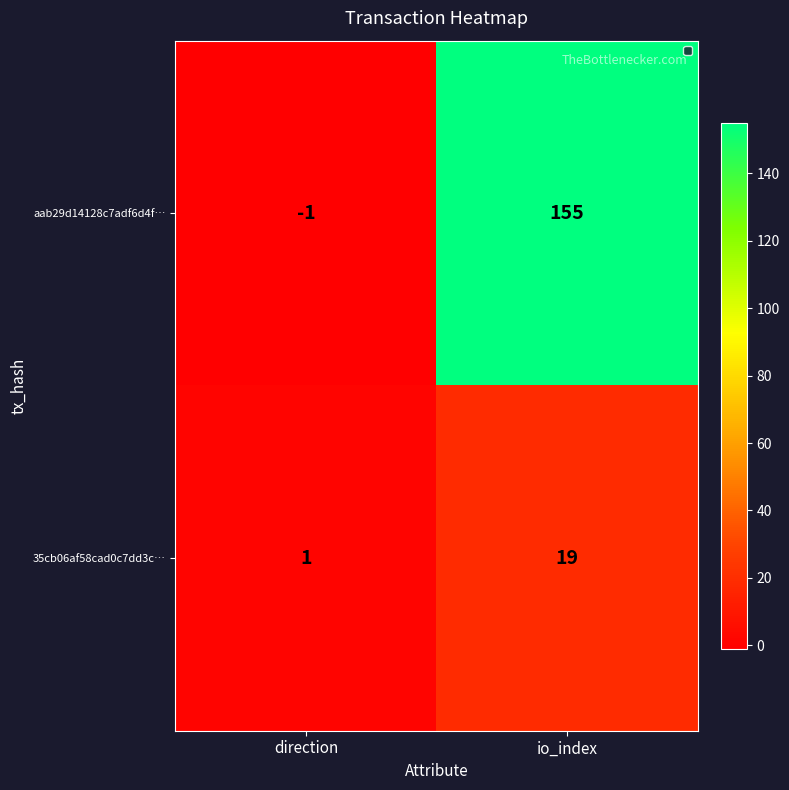

At which category does the chart reach its peak across all series?

io_index